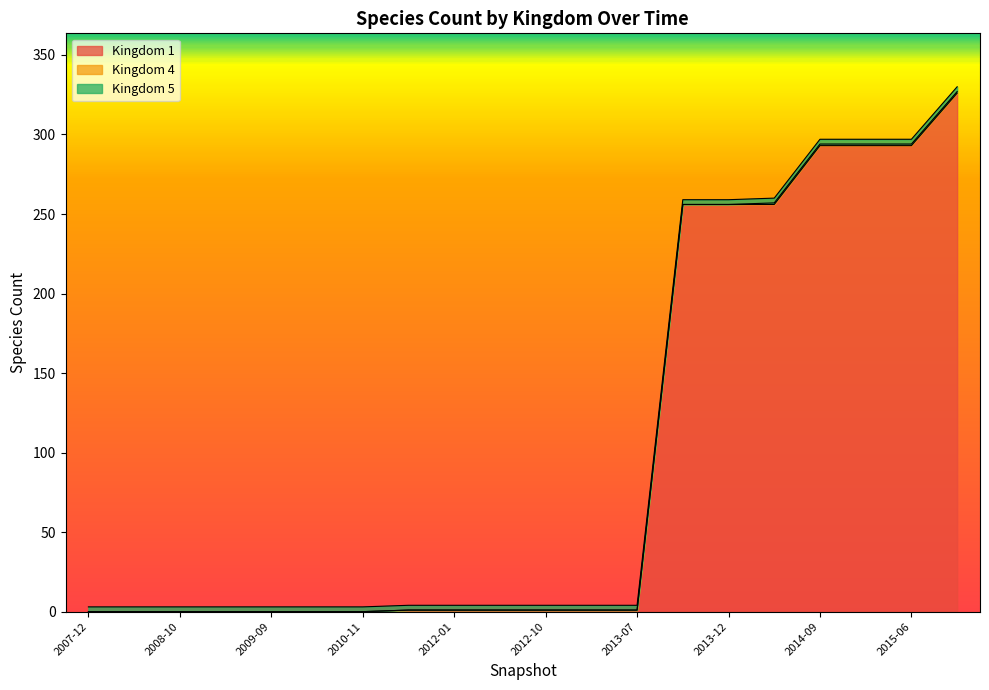

What is the maximum value for Kingdom 4?

1